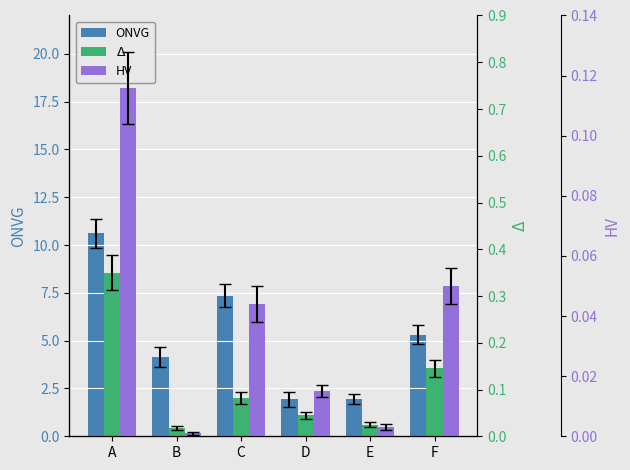

Reading left to right, transcribe all the data shown in this chart.

ONVG: 10.6	4.1	7.3	1.9	1.9	5.3
$\Delta$: 0.3	0.0	0.1	0.0	0.0	0.1
HV: 0.1	0.0	0.0	0.0	0.0	0.1